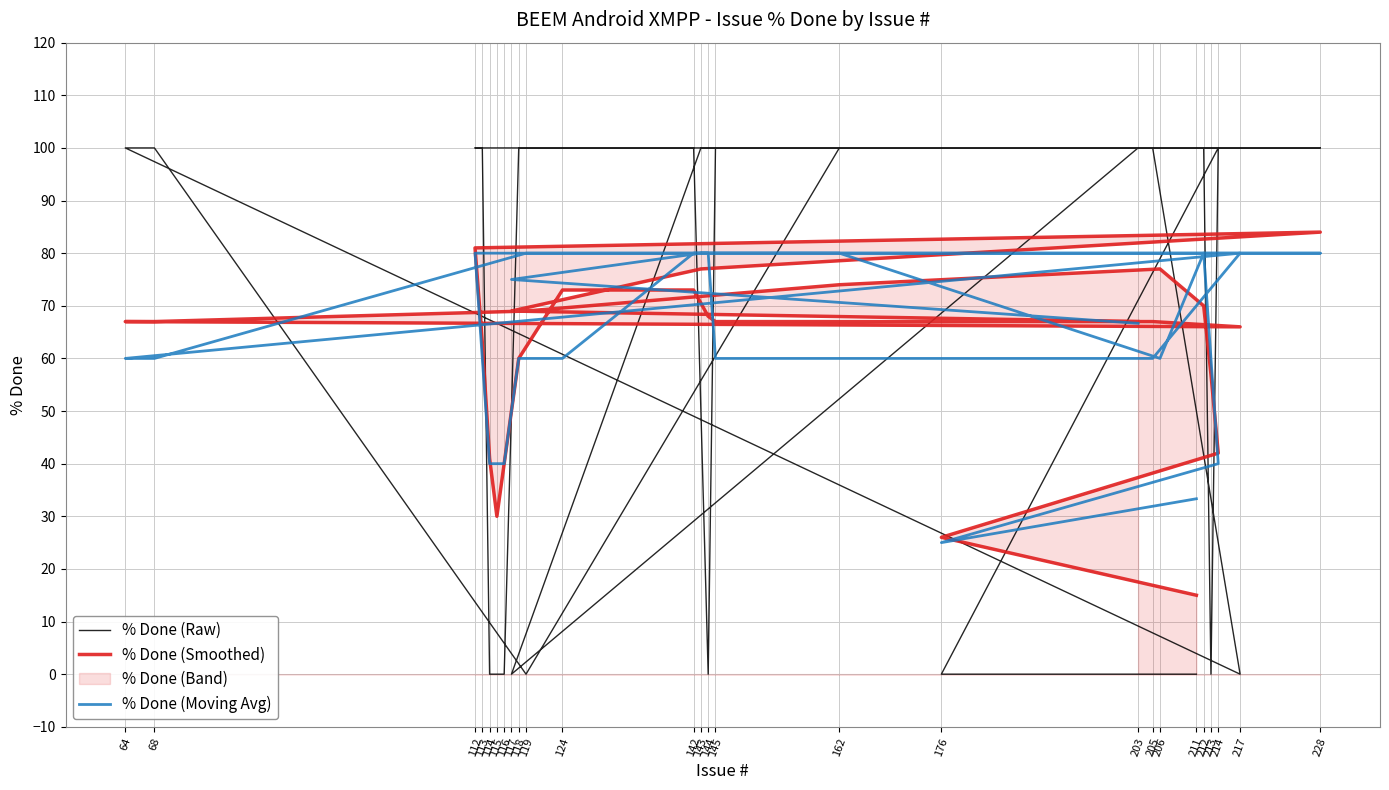

At which label is % Done (Raw) closest to 50?

211